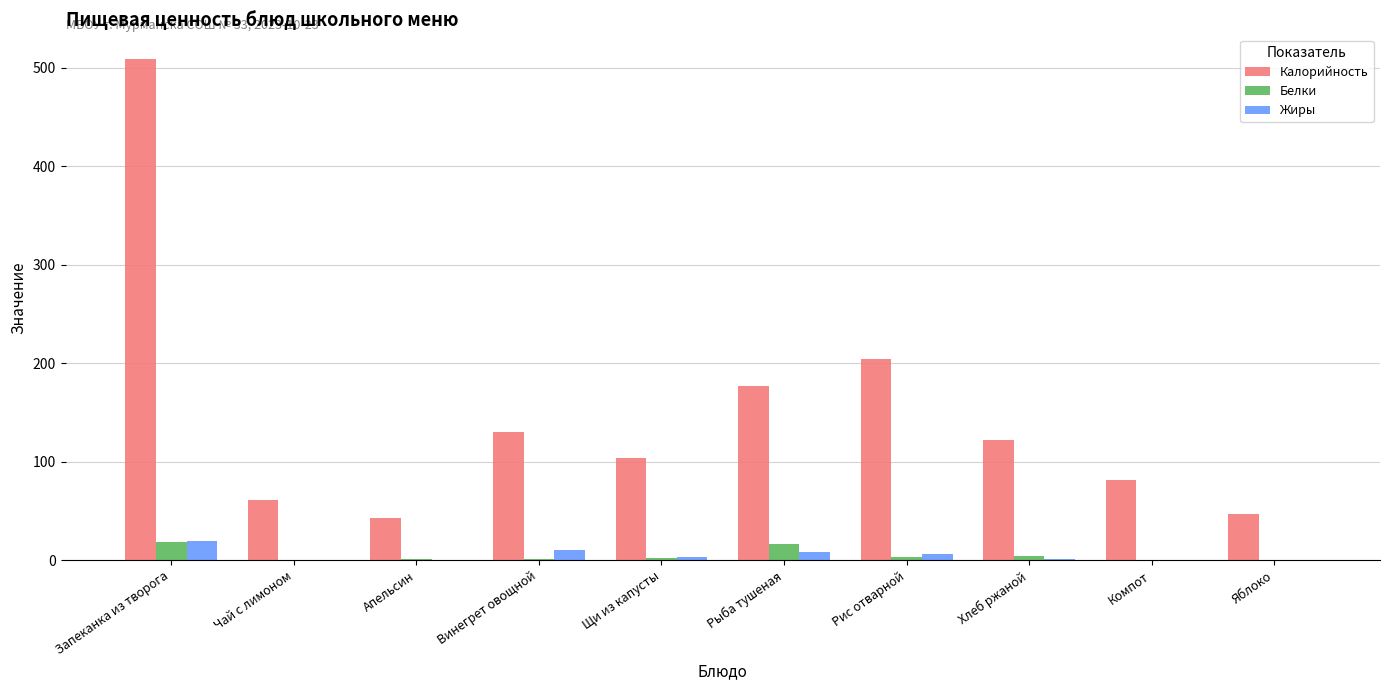

How many groups of bars are there?

10